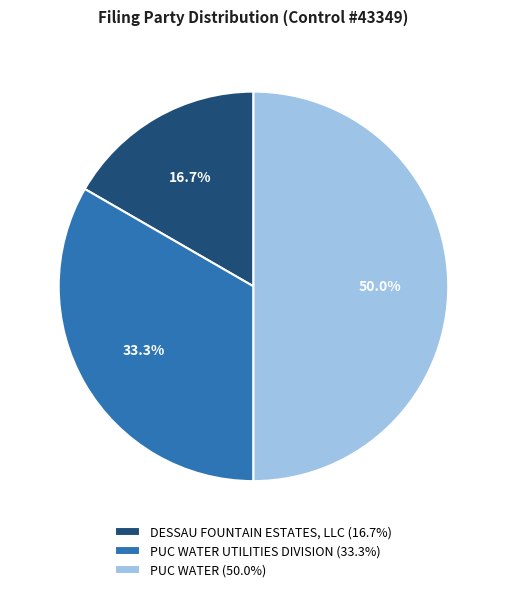

Rank the categories by value from lowest to highest.

DESSAU FOUNTAIN ESTATES, LLC (16.7%), PUC WATER UTILITIES DIVISION (33.3%), PUC WATER (50.0%)